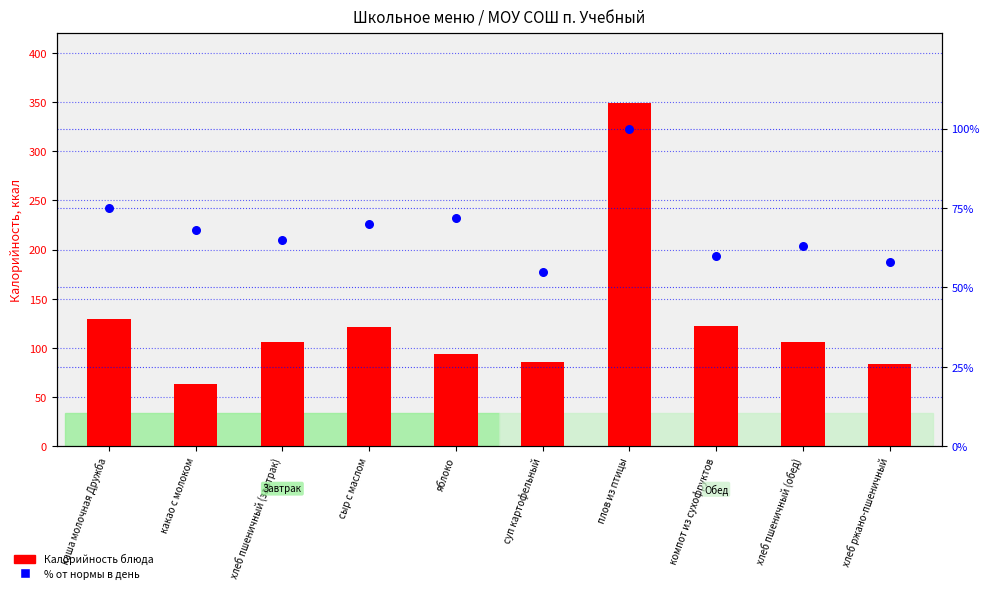

At how many categories does at least one series exceed 162?

1